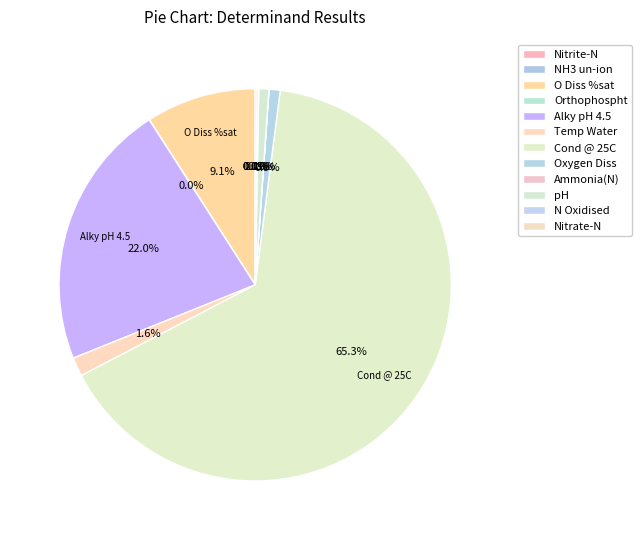

What is the total percentage of Orthophospht and pH?

0.9%